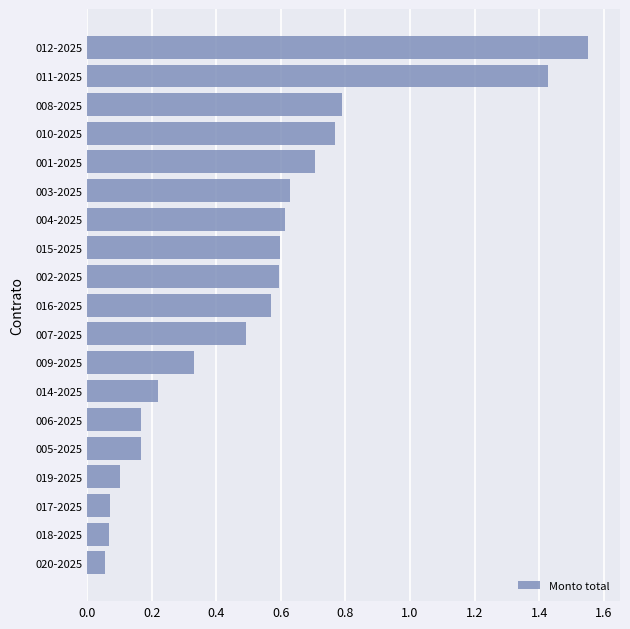

What is the difference between the maximum and second lowest values?

1.5